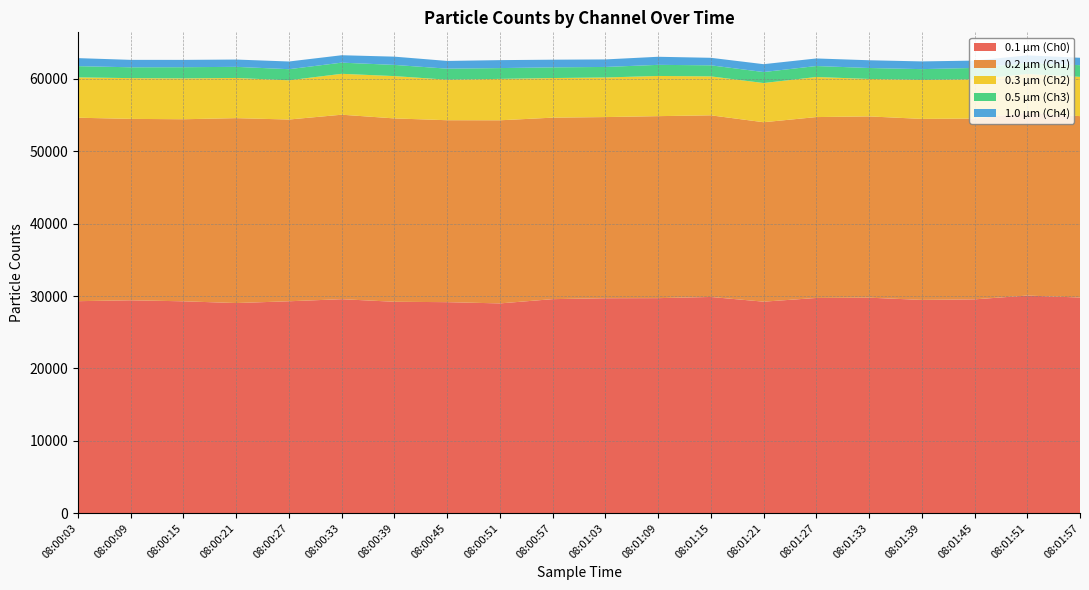

Reading right to left, list all the values displayed in this chart.

0.1 µm (Ch0): 08:01:57=29792	08:01:51=30063	08:01:45=29541	08:01:39=29462	08:01:33=29772	08:01:27=29731	08:01:21=29220	08:01:15=29870	08:01:09=29707	08:01:03=29694	08:00:57=29569	08:00:51=28980	08:00:45=29152	08:00:39=29206	08:00:33=29563	08:00:27=29275	08:00:21=29030	08:00:15=29270	08:00:09=29412	08:00:03=29288
0.2 µm (Ch1): 08:01:57=25063	08:01:51=25254	08:01:45=24978	08:01:39=25010	08:01:33=25046	08:01:27=24994	08:01:21=24793	08:01:15=25097	08:01:09=25146	08:01:03=25031	08:00:57=25076	08:00:51=25300	08:00:45=25138	08:00:39=25334	08:00:33=25489	08:00:27=25111	08:00:21=25547	08:00:15=25154	08:00:09=25063	08:00:03=25348
0.3 µm (Ch2): 08:01:57=5425	08:01:51=5363	08:01:45=5421	08:01:39=5392	08:01:33=5172	08:01:27=5536	08:01:21=5413	08:01:15=5379	08:01:09=5551	08:01:03=5469	08:00:57=5472	08:00:51=5721	08:00:45=5597	08:00:39=5844	08:00:33=5650	08:00:27=5419	08:00:21=5551	08:00:15=5648	08:00:09=5630	08:00:03=5573
0.5 µm (Ch3): 08:01:57=1615	08:01:51=1522	08:01:45=1576	08:01:39=1484	08:01:33=1516	08:01:27=1517	08:01:21=1520	08:01:15=1530	08:01:09=1535	08:01:03=1456	08:00:57=1477	08:00:51=1493	08:00:45=1527	08:00:39=1547	08:00:33=1543	08:00:27=1535	08:00:21=1536	08:00:15=1542	08:00:09=1498	08:00:03=1551
1.0 µm (Ch4): 08:01:57=1022	08:01:51=1045	08:01:45=1012	08:01:39=1067	08:01:33=1070	08:01:27=1045	08:01:21=1088	08:01:15=1038	08:01:09=1117	08:01:03=1040	08:00:57=1059	08:00:51=1098	08:00:45=1067	08:00:39=1142	08:00:33=1024	08:00:27=1063	08:00:21=1009	08:00:15=1013	08:00:09=1027	08:00:03=1109